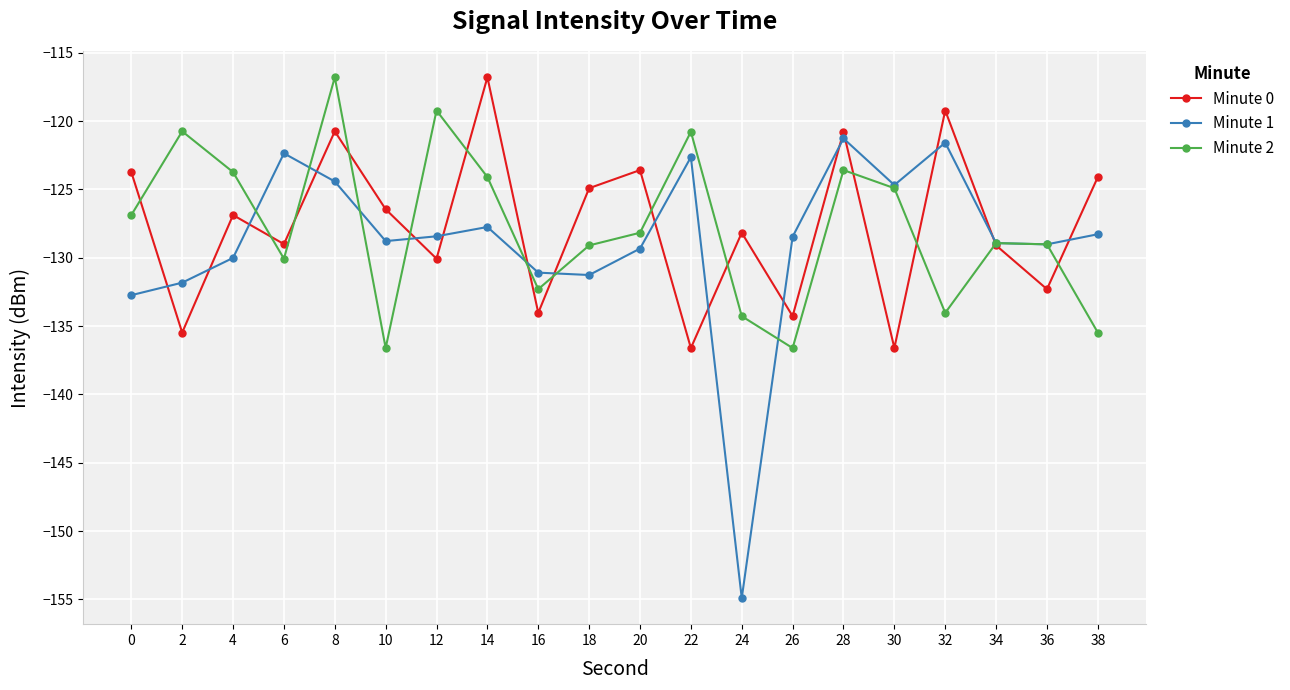

The value of Minute 0 at 18 is -124.9. True or false?

True